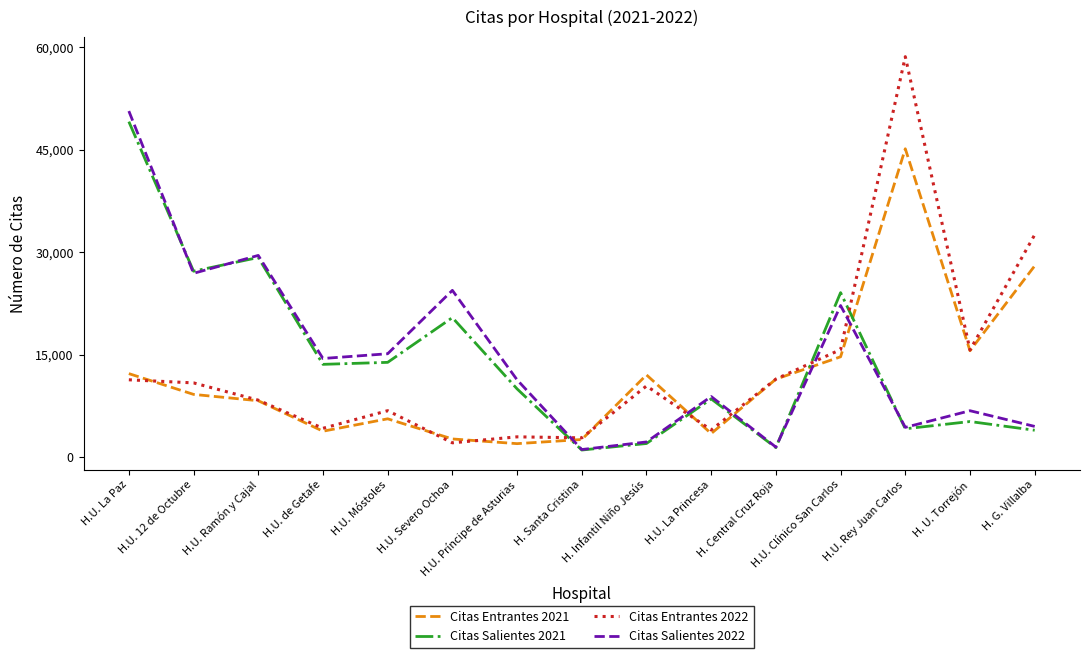

What is the sum of the Citas Salientes 2022 values at H.U. Clínico San Carlos and H.U. Príncipe de Asturias?

33501